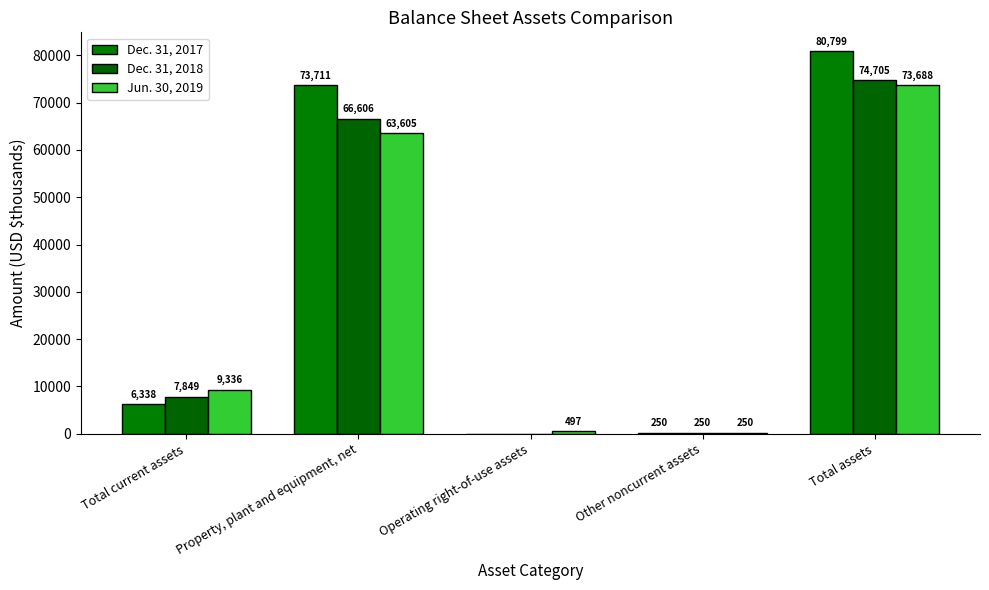

At which label is Dec. 31, 2017 closest to 40399?

Property, plant and equipment, net